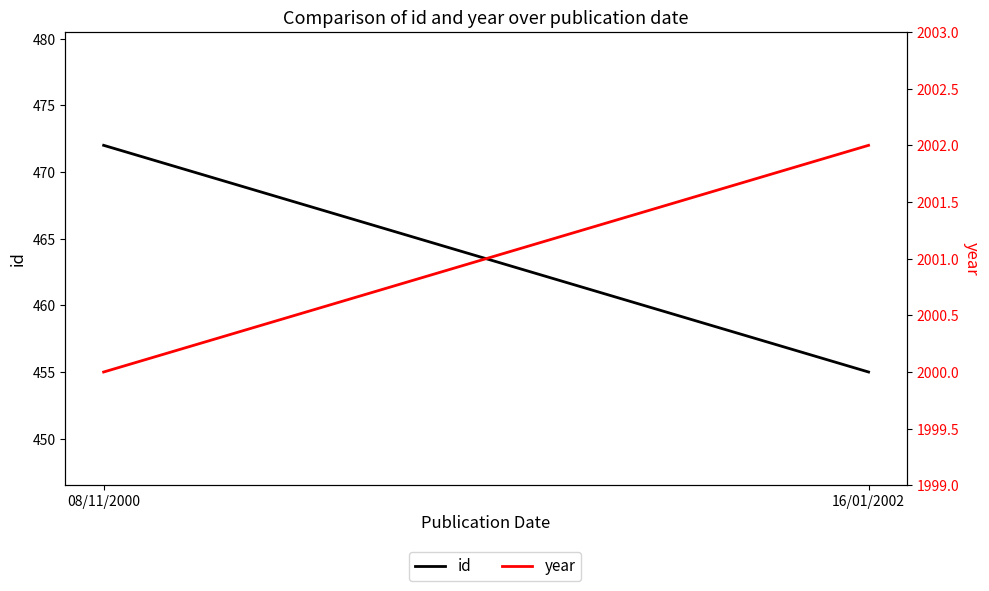

Does the chart have visible grid lines?

No